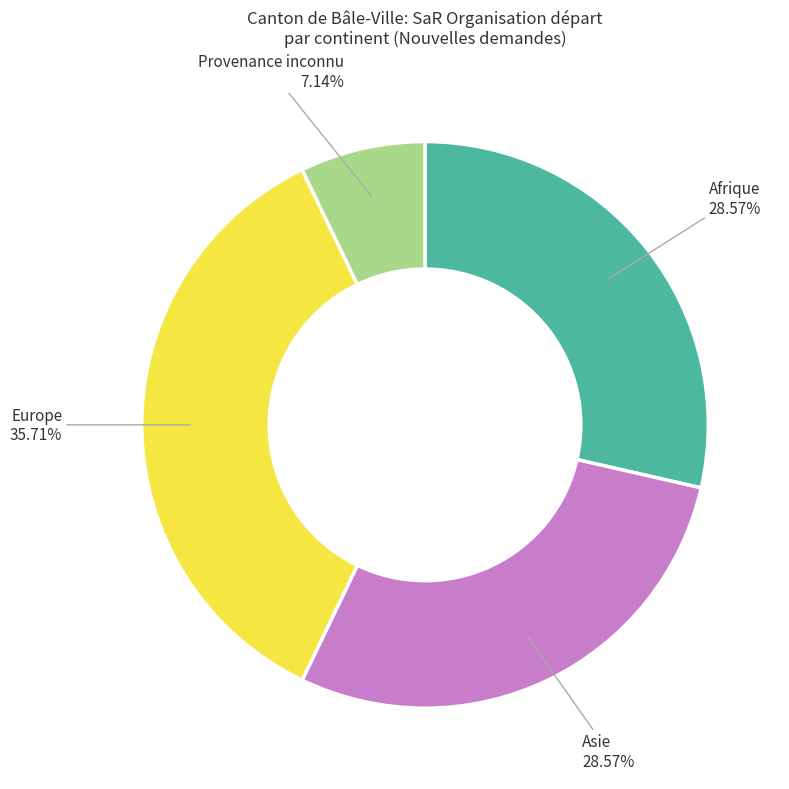

Count the number of slices in the pie.

4